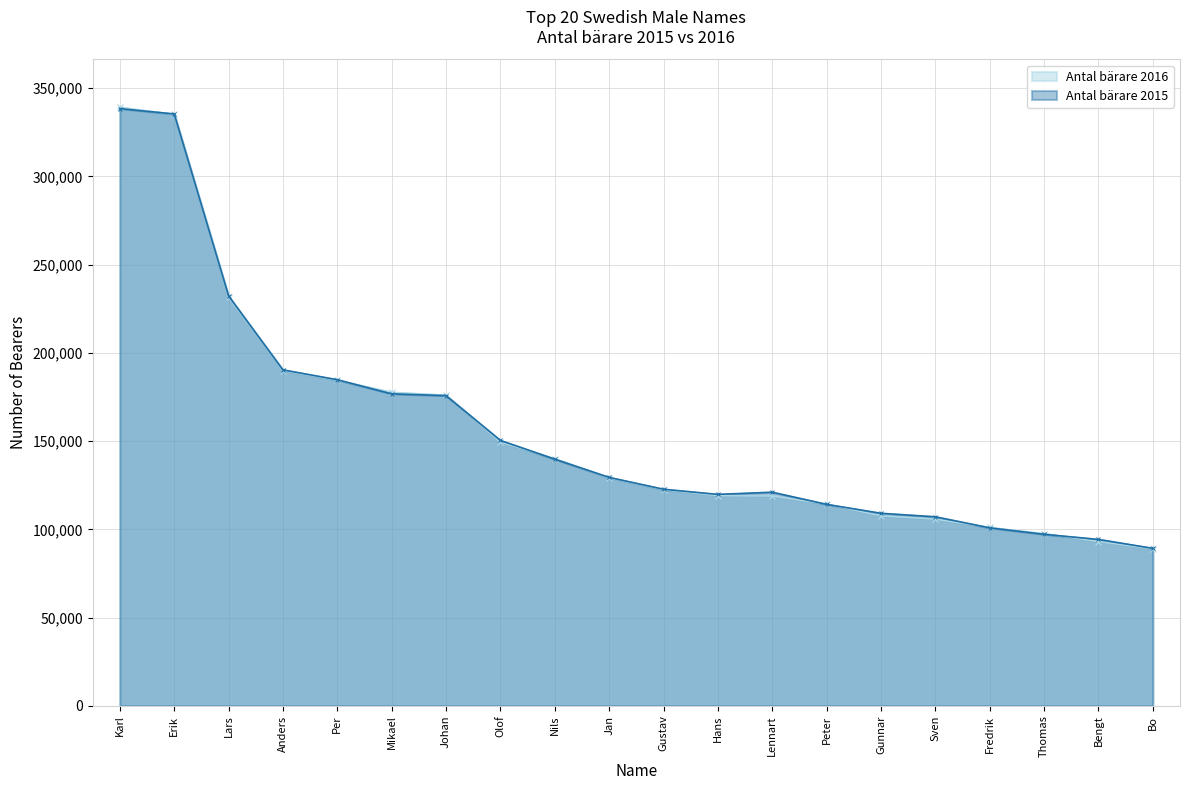

Reading left to right, extract all data points from this chart.

Antal bärare 2016: Karl=339200	Erik=335118	Lars=231423	Anders=189845	Per=184461	Mikael=177729	Johan=176050	Olof=149367	Nils=140086	Jan=129114	Gustav=122442	Hans=119078	Lennart=118889	Peter=114314	Gunnar=107623	Sven=105772	Fredrik=101049	Thomas=97637	Bengt=93083	Bo=88863
Antal bärare 2015: Karl=338355	Erik=335360	Lars=232240	Anders=190346	Per=184772	Mikael=176767	Johan=175765	Olof=150364	Nils=139774	Jan=129432	Gustav=122725	Hans=119803	Lennart=121042	Peter=114149	Gunnar=109098	Sven=107112	Fredrik=100856	Thomas=97191	Bengt=94290	Bo=89229